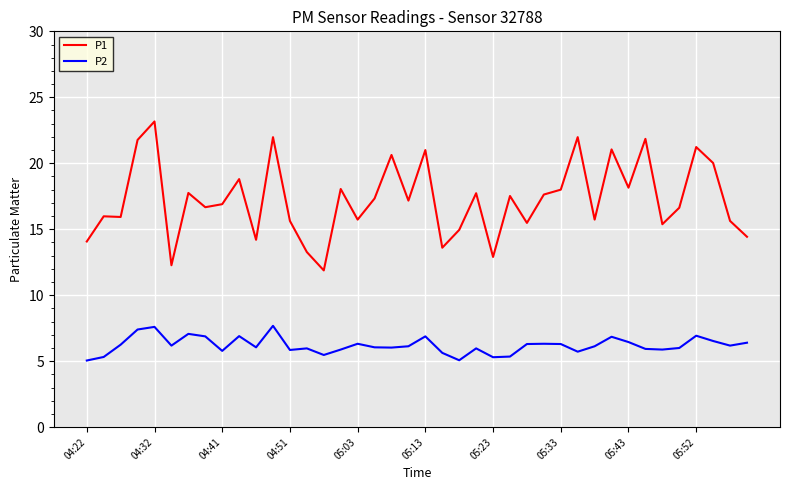

Which series has the largest range (max minus min)?

P1